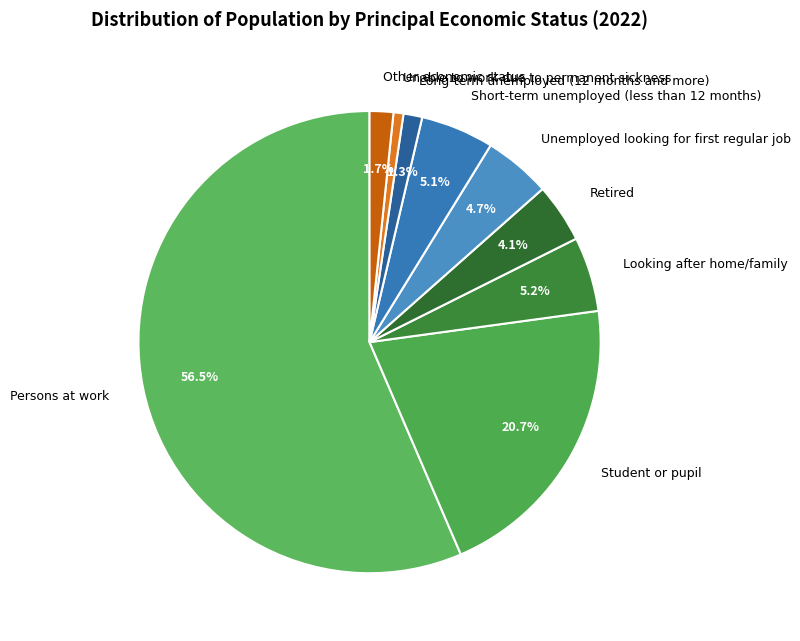

What is the total percentage of Looking after home/family and Other economic status?

6.9%